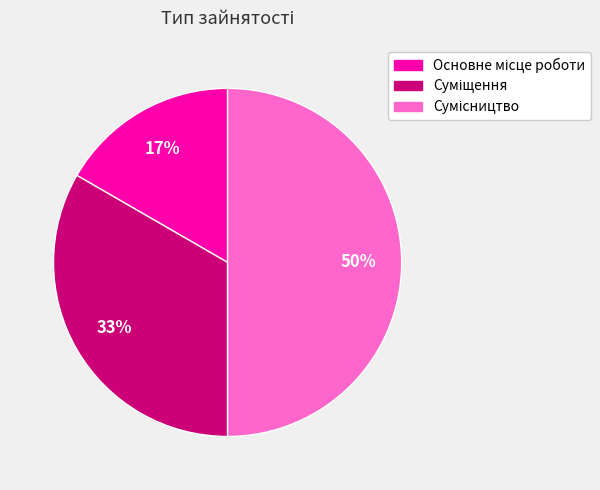

Count the number of slices in the pie.

3